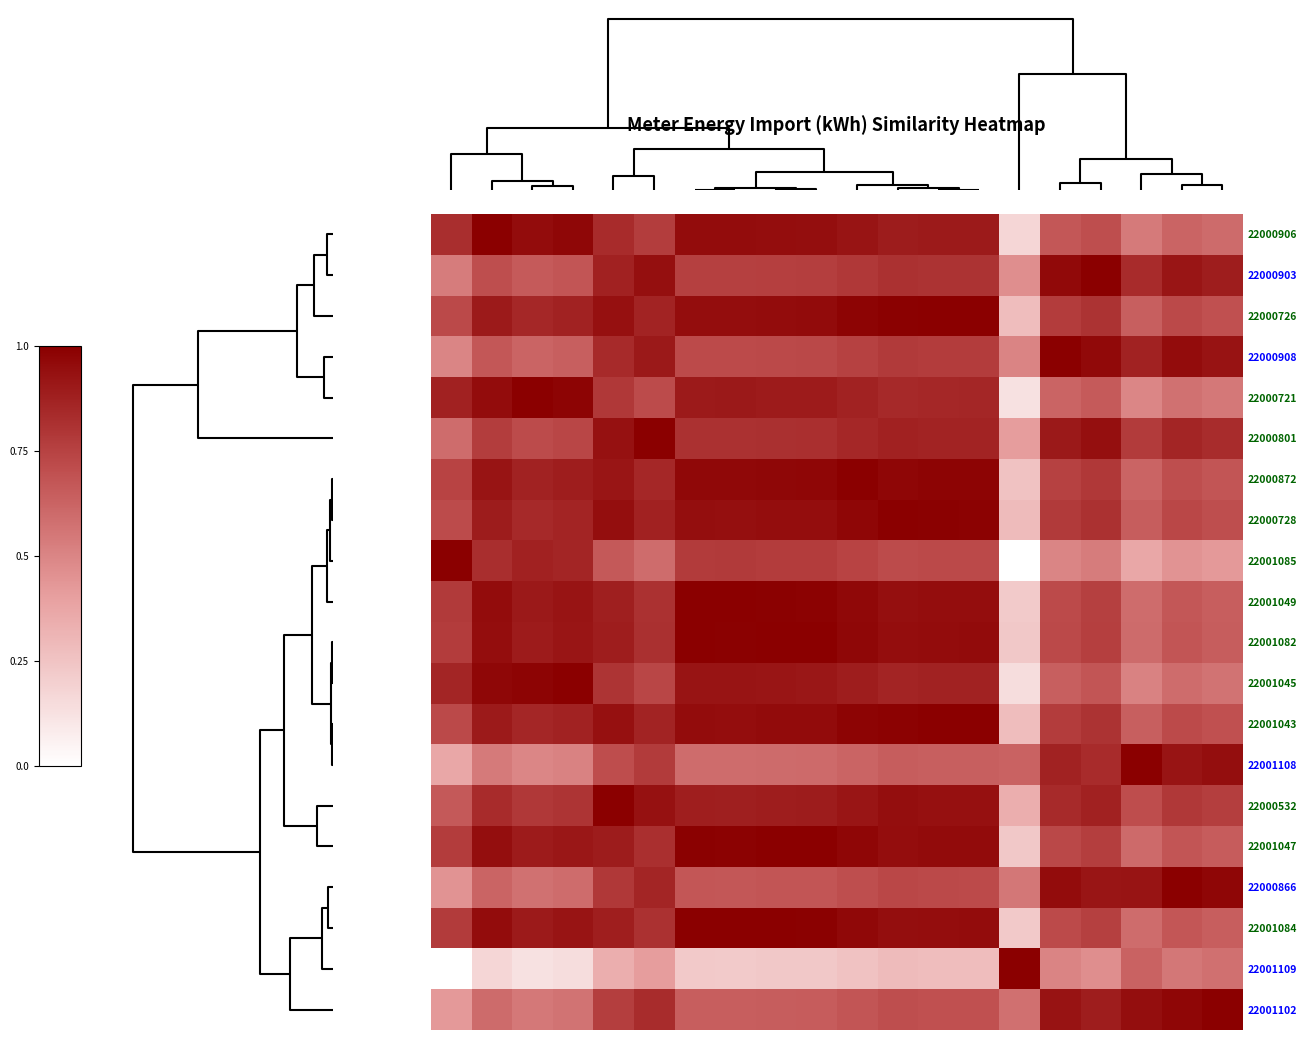

Reading left to right, list all the values displayed in this chart.

22000906: 0.8	1.0	1.0	1.0	0.8	0.8	0.9	1.0	0.9	0.9	0.9	0.9	0.9	0.9	0.2	0.7	0.7	0.5	0.6	0.6
22000903: 0.5	0.7	0.7	0.7	0.9	0.9	0.8	0.8	0.8	0.8	0.8	0.8	0.8	0.8	0.5	1.0	1.0	0.8	0.9	0.9
22000726: 0.7	0.9	0.9	0.9	0.9	0.9	0.9	0.9	1.0	1.0	1.0	1.0	1.0	1.0	0.3	0.8	0.8	0.6	0.7	0.7
22000908: 0.5	0.7	0.6	0.6	0.8	0.9	0.7	0.7	0.7	0.7	0.8	0.8	0.8	0.8	0.5	1.0	1.0	0.9	1.0	0.9
22000721: 0.9	1.0	1.0	1.0	0.8	0.7	0.9	0.9	0.9	0.9	0.9	0.8	0.9	0.9	0.1	0.6	0.7	0.5	0.6	0.5
22000801: 0.6	0.8	0.7	0.7	0.9	1.0	0.8	0.8	0.8	0.8	0.8	0.9	0.9	0.9	0.4	0.9	0.9	0.8	0.9	0.8
22000872: 0.7	0.9	0.9	0.9	0.9	0.8	1.0	1.0	1.0	1.0	1.0	1.0	1.0	1.0	0.3	0.8	0.8	0.6	0.7	0.7
22000728: 0.7	0.9	0.8	0.9	0.9	0.9	0.9	0.9	0.9	0.9	1.0	1.0	1.0	1.0	0.3	0.8	0.8	0.6	0.7	0.7
22001085: 1.0	0.8	0.9	0.9	0.7	0.6	0.8	0.8	0.8	0.8	0.7	0.7	0.7	0.7	0.0	0.5	0.5	0.4	0.4	0.4
22001049: 0.8	1.0	0.9	0.9	0.9	0.8	1.0	1.0	1.0	1.0	1.0	0.9	0.9	0.9	0.2	0.7	0.8	0.6	0.7	0.6
22001082: 0.8	0.9	0.9	0.9	0.9	0.8	1.0	1.0	1.0	1.0	1.0	0.9	1.0	1.0	0.2	0.7	0.8	0.6	0.7	0.7
22001045: 0.9	1.0	1.0	1.0	0.8	0.7	0.9	0.9	0.9	0.9	0.9	0.9	0.9	0.9	0.1	0.6	0.7	0.5	0.6	0.6
22001043: 0.7	0.9	0.9	0.9	0.9	0.9	1.0	0.9	1.0	1.0	1.0	1.0	1.0	1.0	0.3	0.8	0.8	0.6	0.7	0.7
22001108: 0.4	0.5	0.5	0.5	0.7	0.8	0.6	0.6	0.6	0.6	0.6	0.6	0.6	0.6	0.6	0.9	0.8	1.0	0.9	0.9
22000532: 0.7	0.8	0.8	0.8	1.0	0.9	0.9	0.9	0.9	0.9	0.9	0.9	0.9	0.9	0.3	0.8	0.9	0.7	0.8	0.8
22001047: 0.8	0.9	0.9	0.9	0.9	0.8	1.0	1.0	1.0	1.0	1.0	0.9	1.0	1.0	0.2	0.7	0.8	0.6	0.7	0.7
22000866: 0.4	0.6	0.6	0.6	0.8	0.9	0.7	0.7	0.7	0.7	0.7	0.7	0.7	0.7	0.6	1.0	0.9	0.9	1.0	1.0
22001084: 0.8	0.9	0.9	0.9	0.9	0.8	1.0	1.0	1.0	1.0	1.0	0.9	0.9	1.0	0.2	0.7	0.8	0.6	0.7	0.6
22001109: 0.0	0.2	0.1	0.1	0.3	0.4	0.2	0.2	0.2	0.2	0.3	0.3	0.3	0.3	1.0	0.5	0.5	0.6	0.6	0.6
22001102: 0.4	0.6	0.5	0.6	0.8	0.8	0.6	0.6	0.7	0.7	0.7	0.7	0.7	0.7	0.6	0.9	0.9	0.9	1.0	1.0